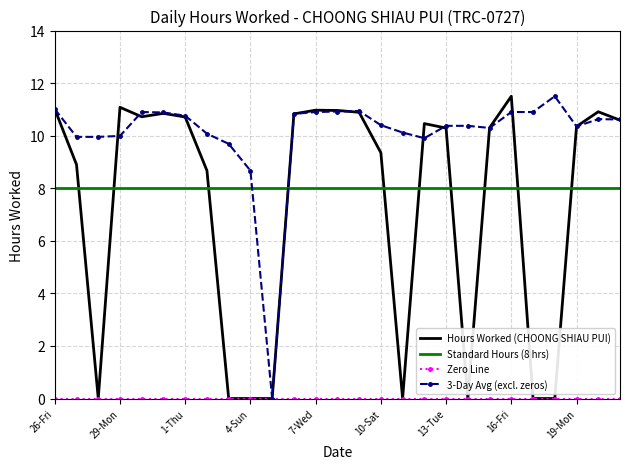

True or false: 3-Day Avg (excl. zeros) and Standard Hours (8 hrs) cross at least once.

True